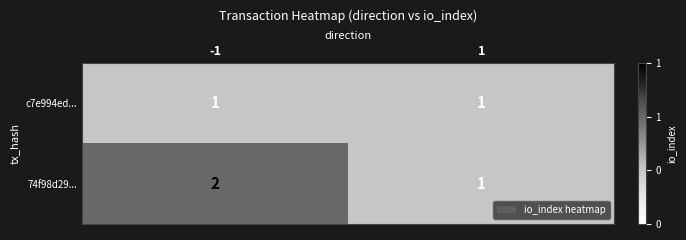

At which category is the sum across all series the highest?

-1